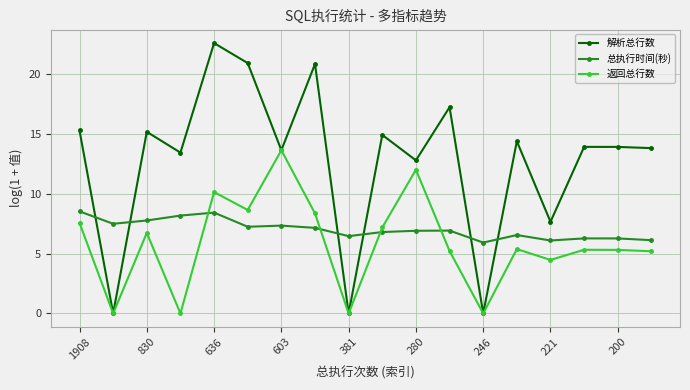

In 返回总行数, how many points are higher than both neighbors (excluding endpoints)?

6